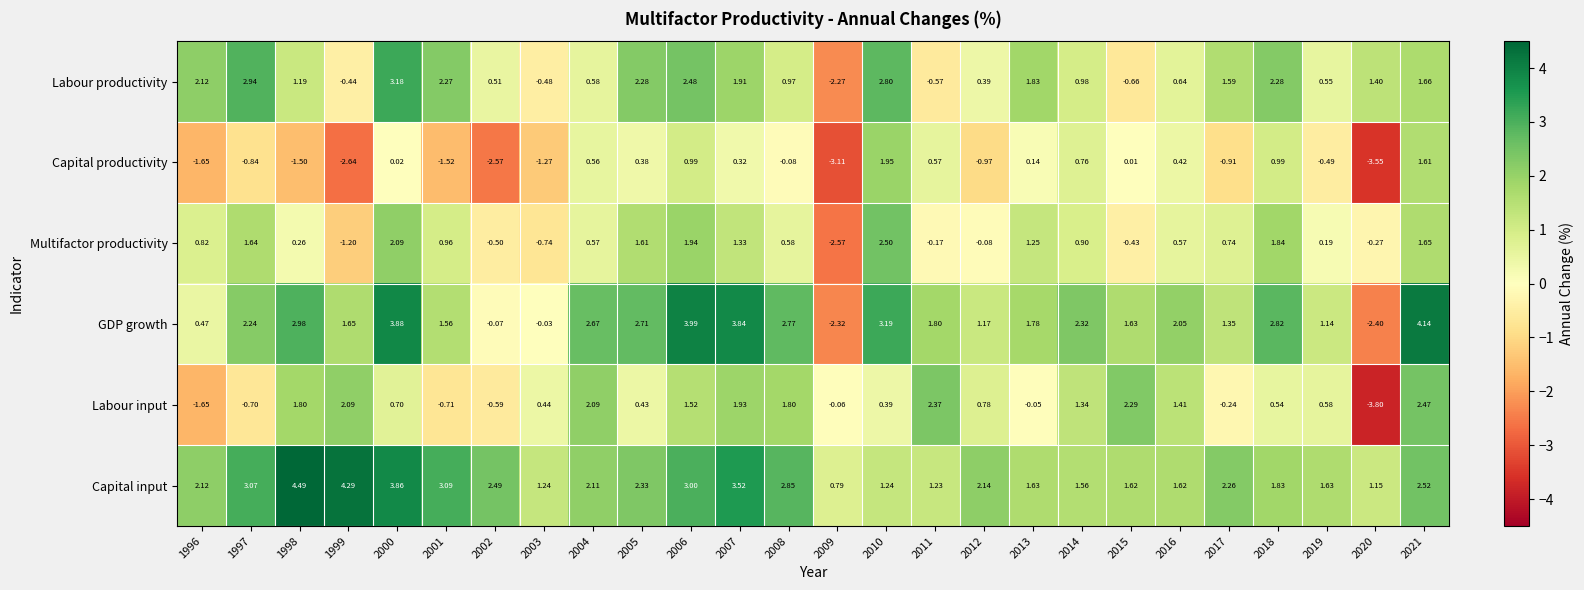

Which series has the largest total across all categories?

Capital input